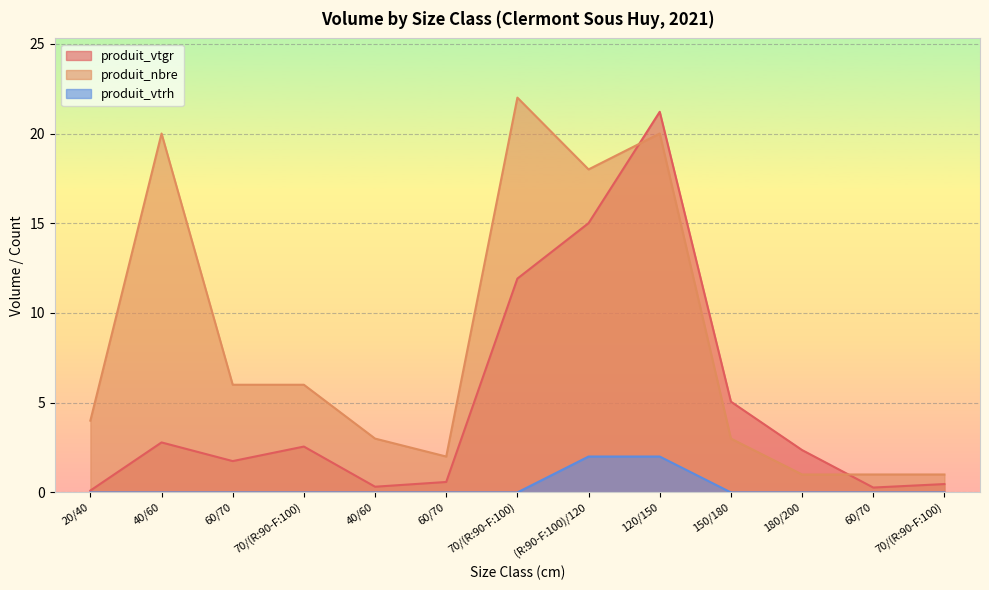

What is the sum of all produit_vtgr values?

64.4